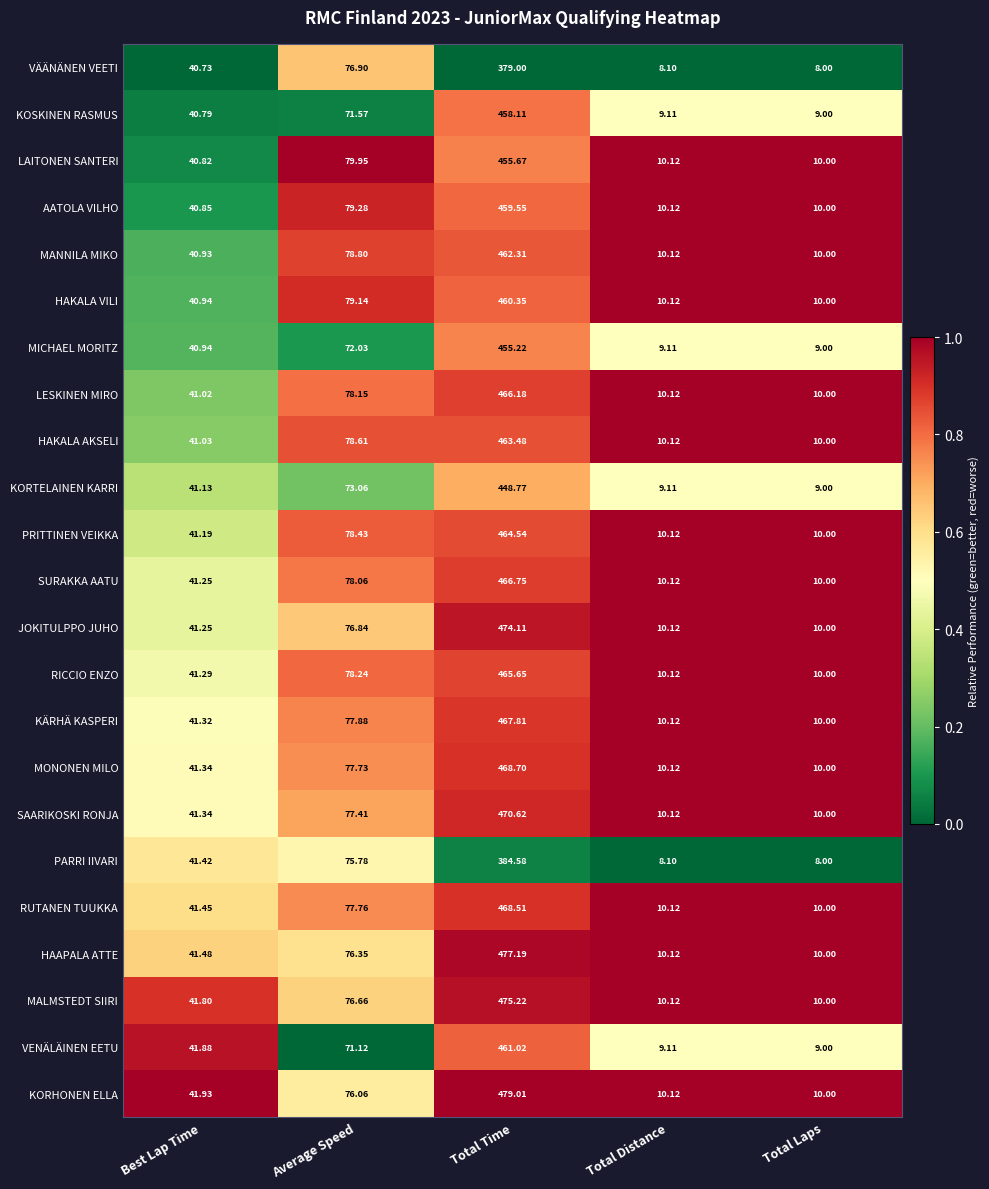

At which category does the chart reach its minimum across all series?

Total Laps